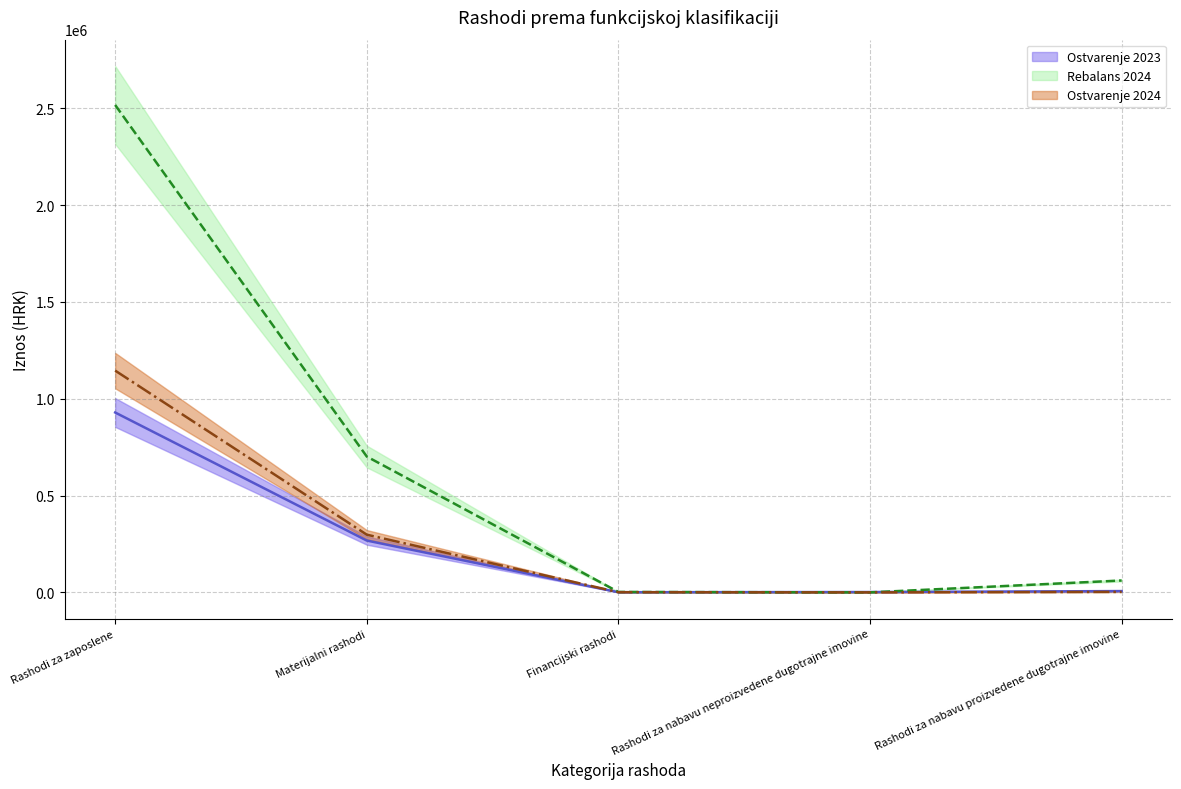

Is this an area chart (filled region under the line)?

No